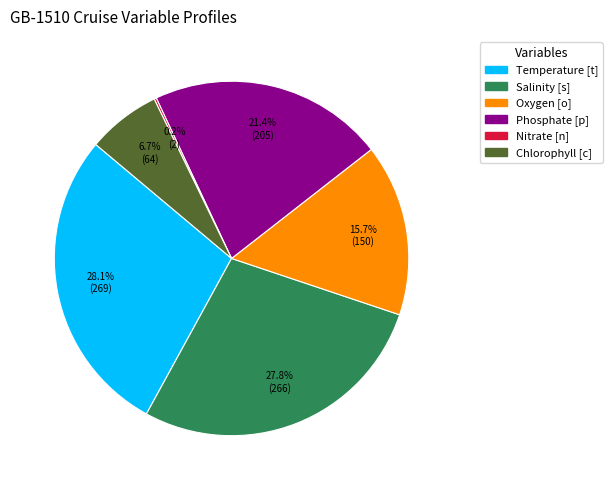

How much of the chart is everything except Salinity [s]?

72.2%